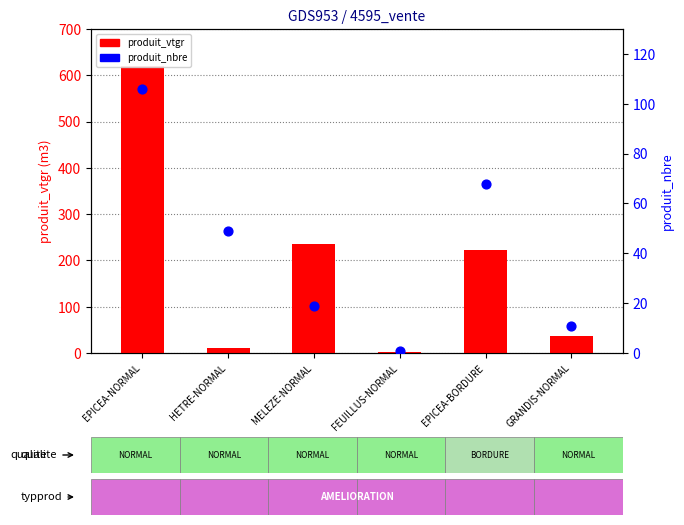

What are all the series names shown in the legend?

produit_vtgr, produit_nbre